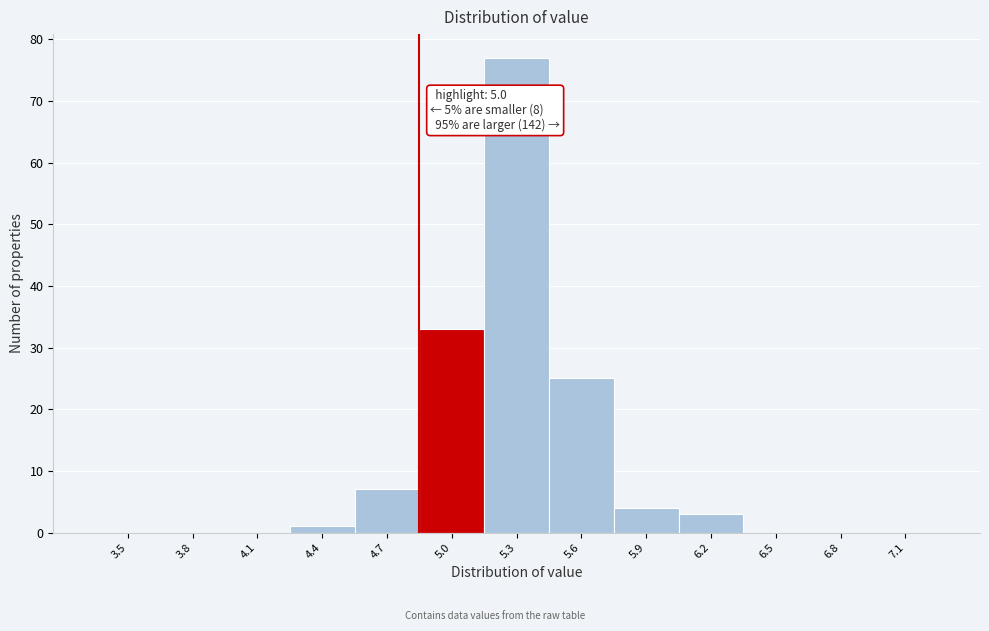

Reading left to right, list all the values displayed in this chart.

3.5=0	3.8=0	4.1=0	4.4=1	4.7=7	5.0=33	5.3=77	5.6=25	5.9=4	6.2=3	6.5=0	6.8=0	7.1=0